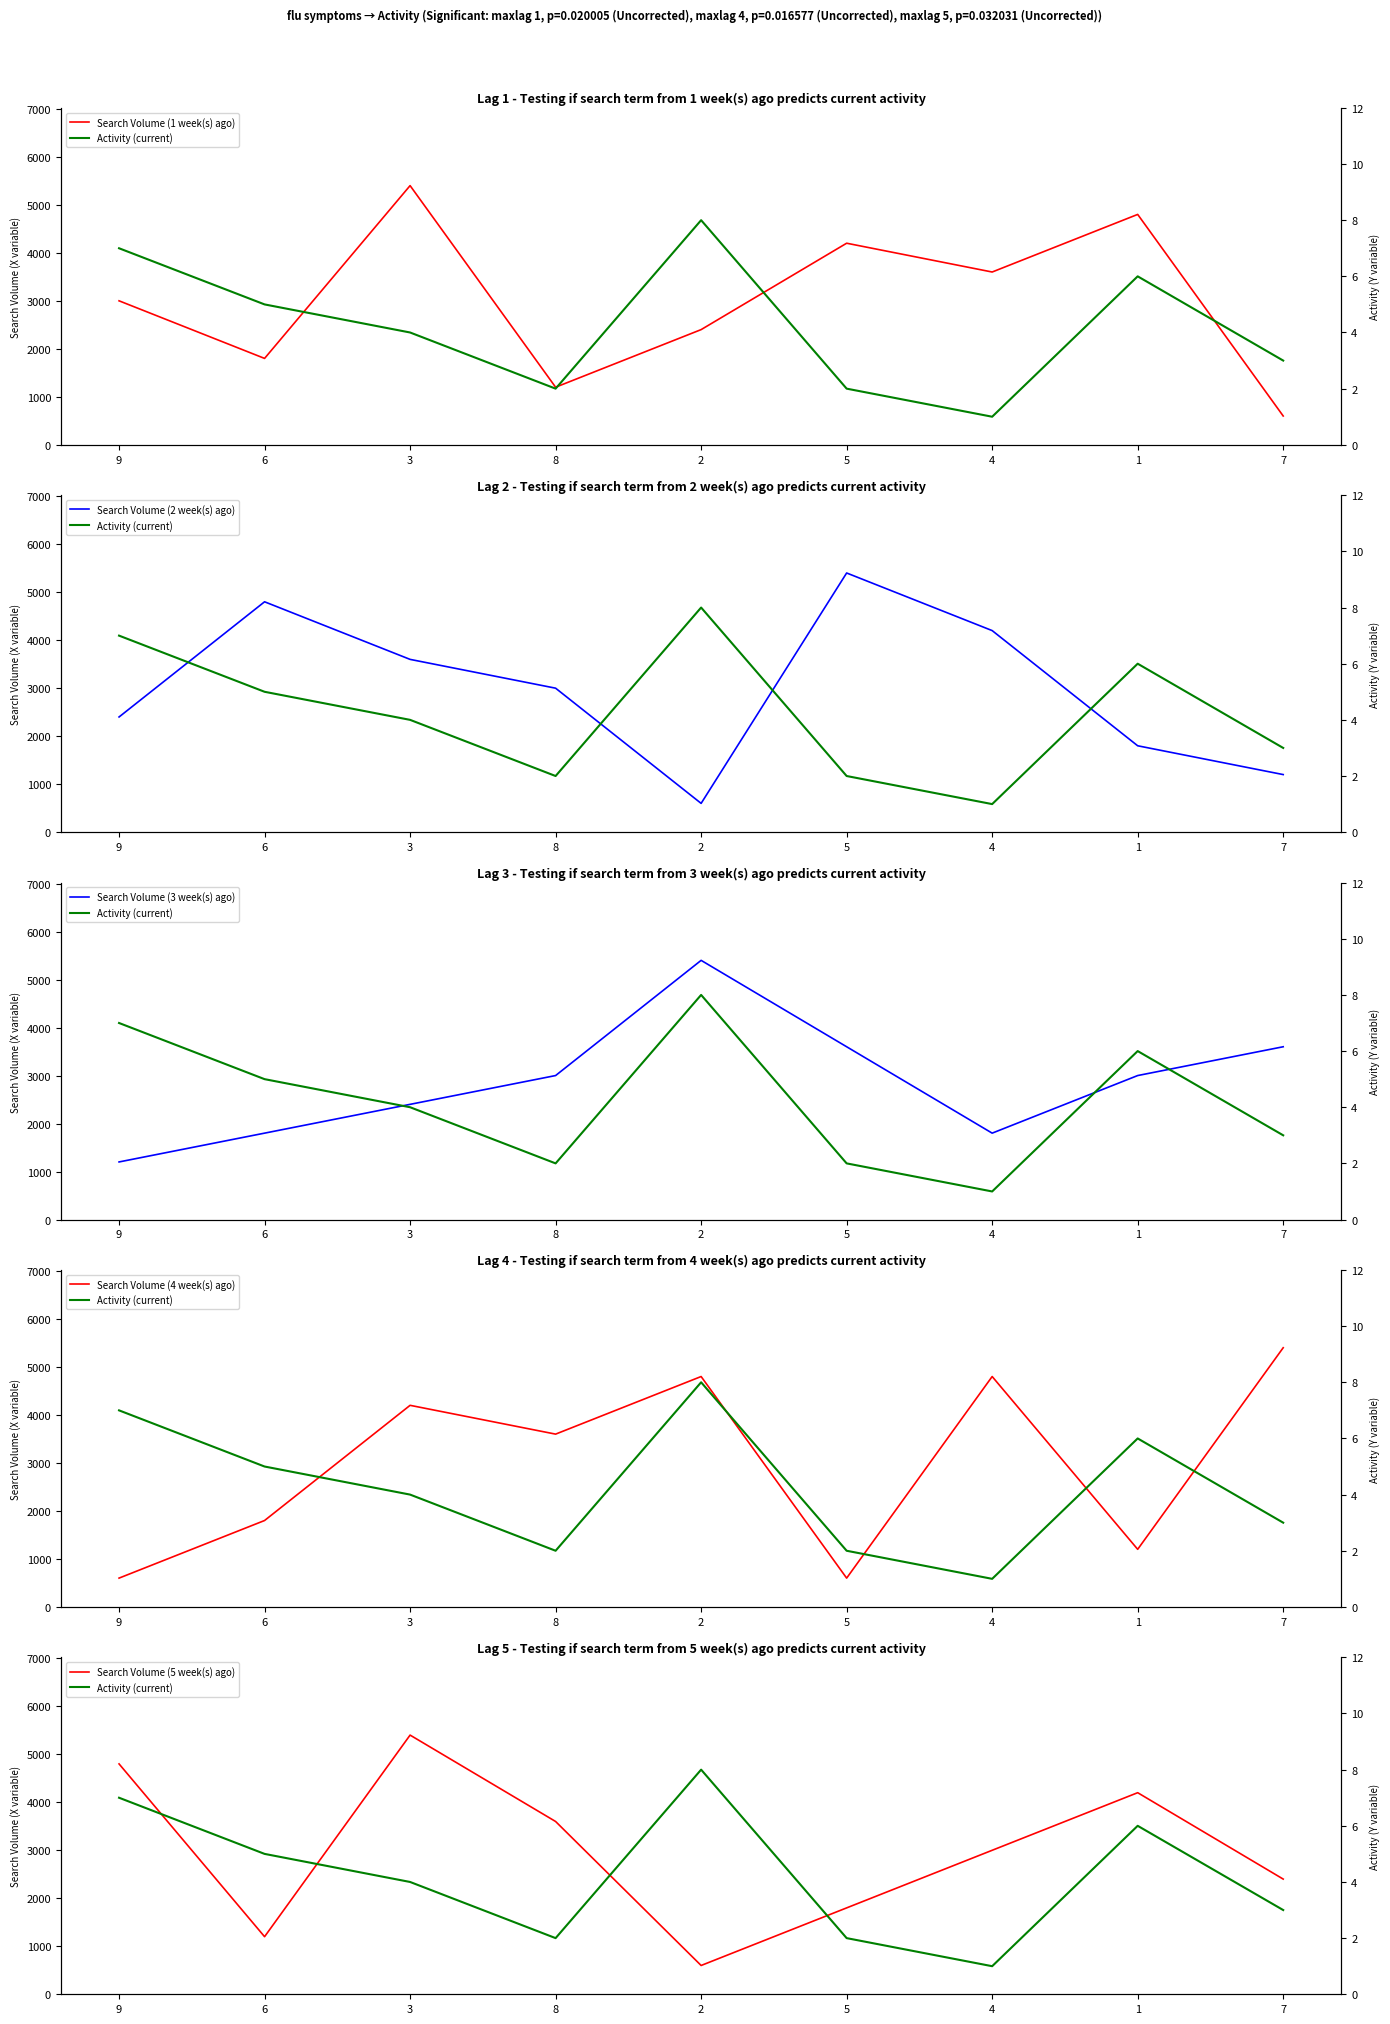

List the series in order of their peak value, lowest first.

Activity (current), Search Volume (1 week(s) ago), Search Volume (2 week(s) ago), Search Volume (3 week(s) ago), Search Volume (4 week(s) ago), Search Volume (5 week(s) ago)